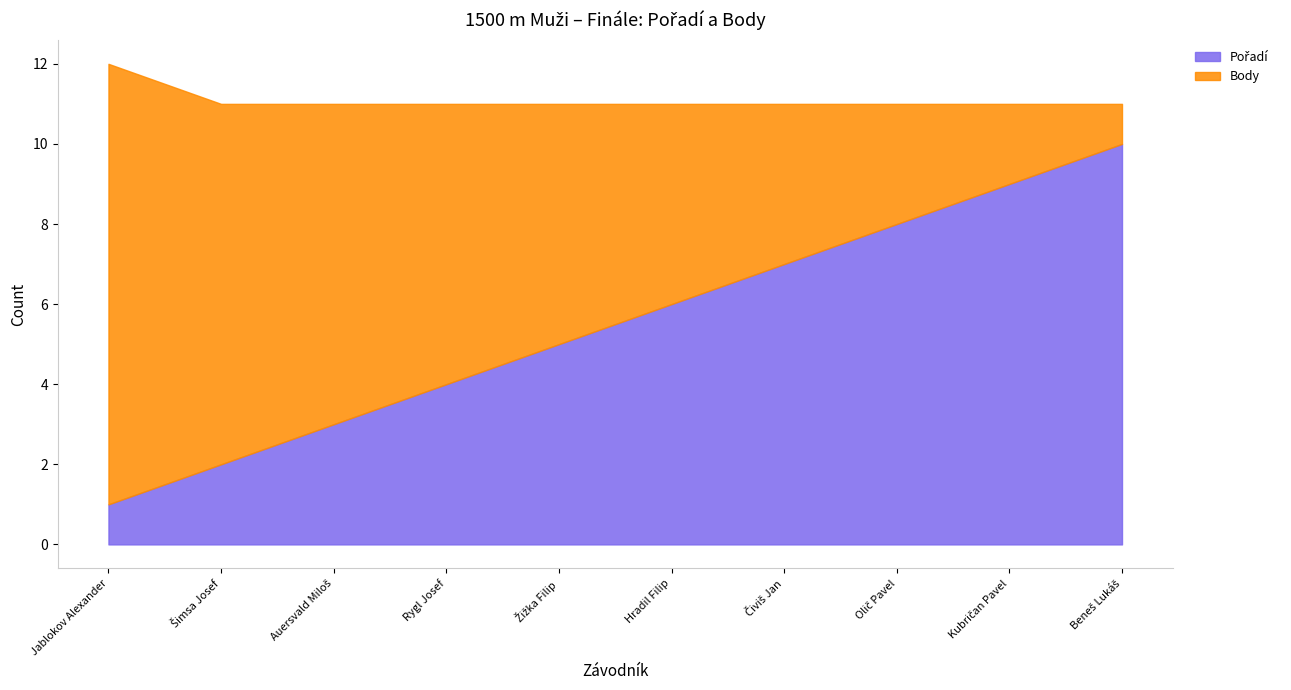

Rank the series by their maximum value, from highest to lowest.

Body, Pořadí